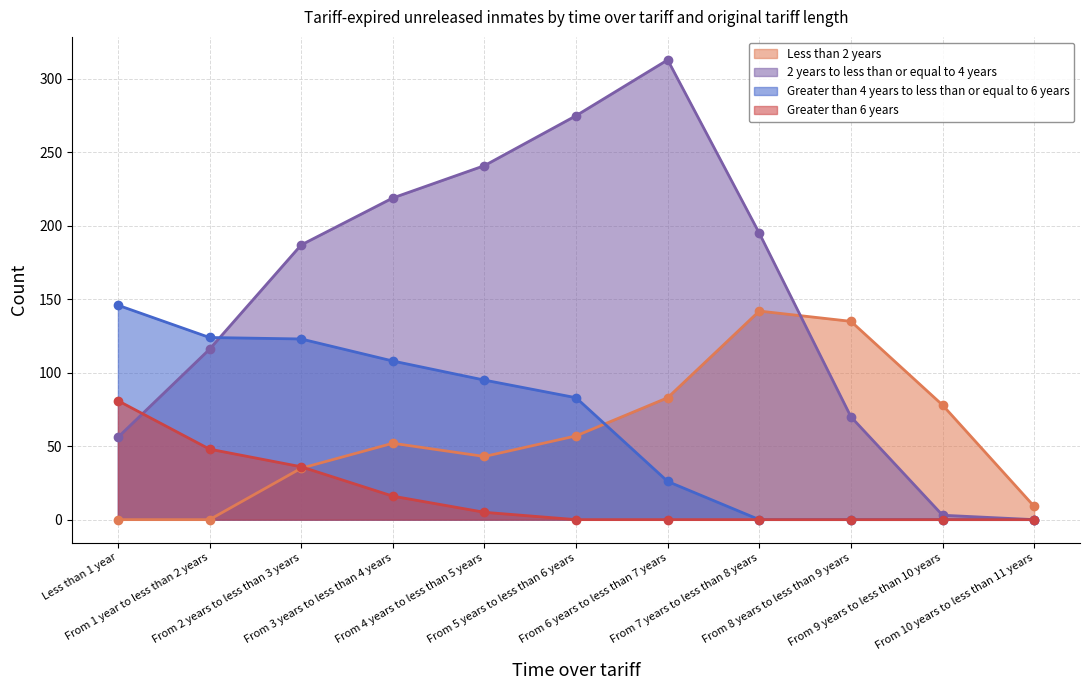

What is the difference between the highest and lowest values at From 3 years to less than 4 years?

203